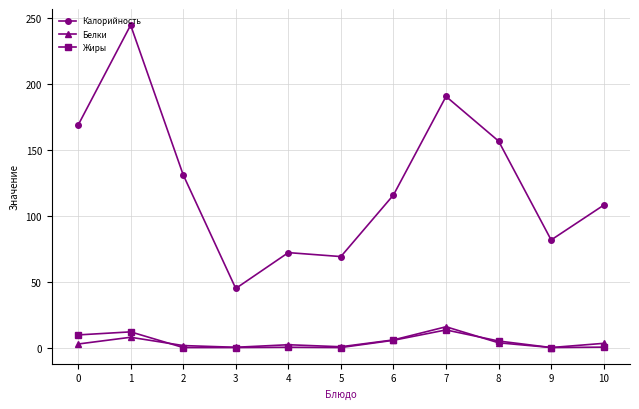

What are all the series names shown in the legend?

Калорийность, Белки, Жиры